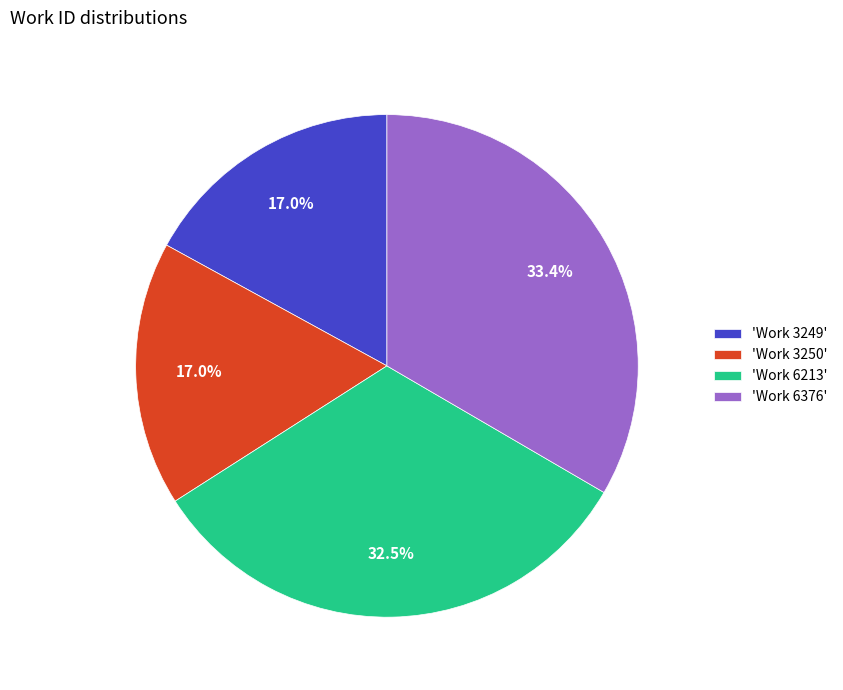

What is the largest slice in the pie chart?

'Work 6376'